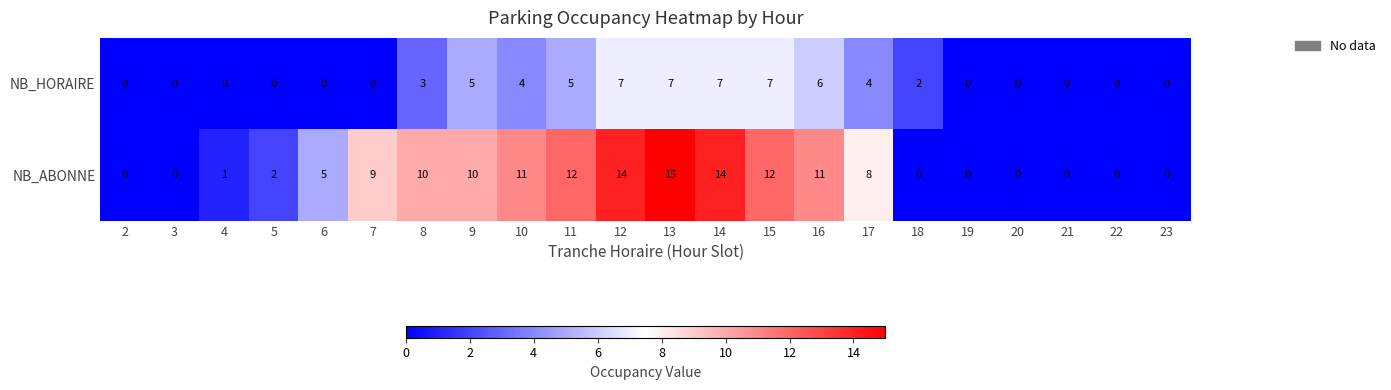

Which series has the largest range (max minus min)?

NB_ABONNE